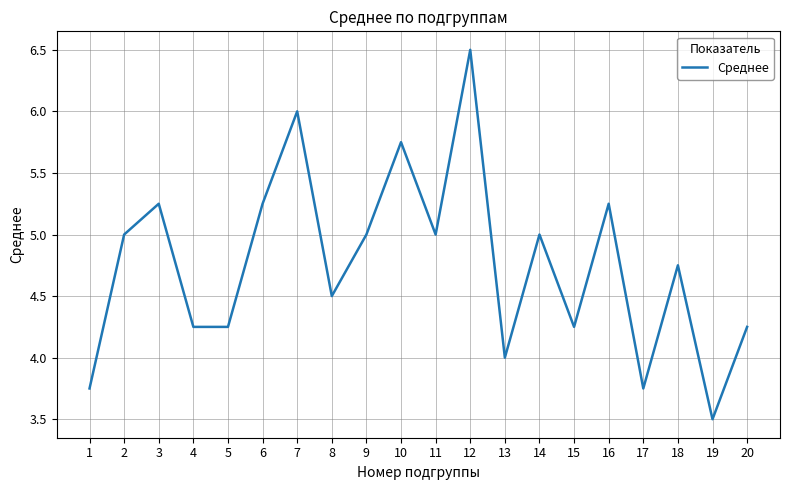

Is it true that the value at 13 is 6.5?

False